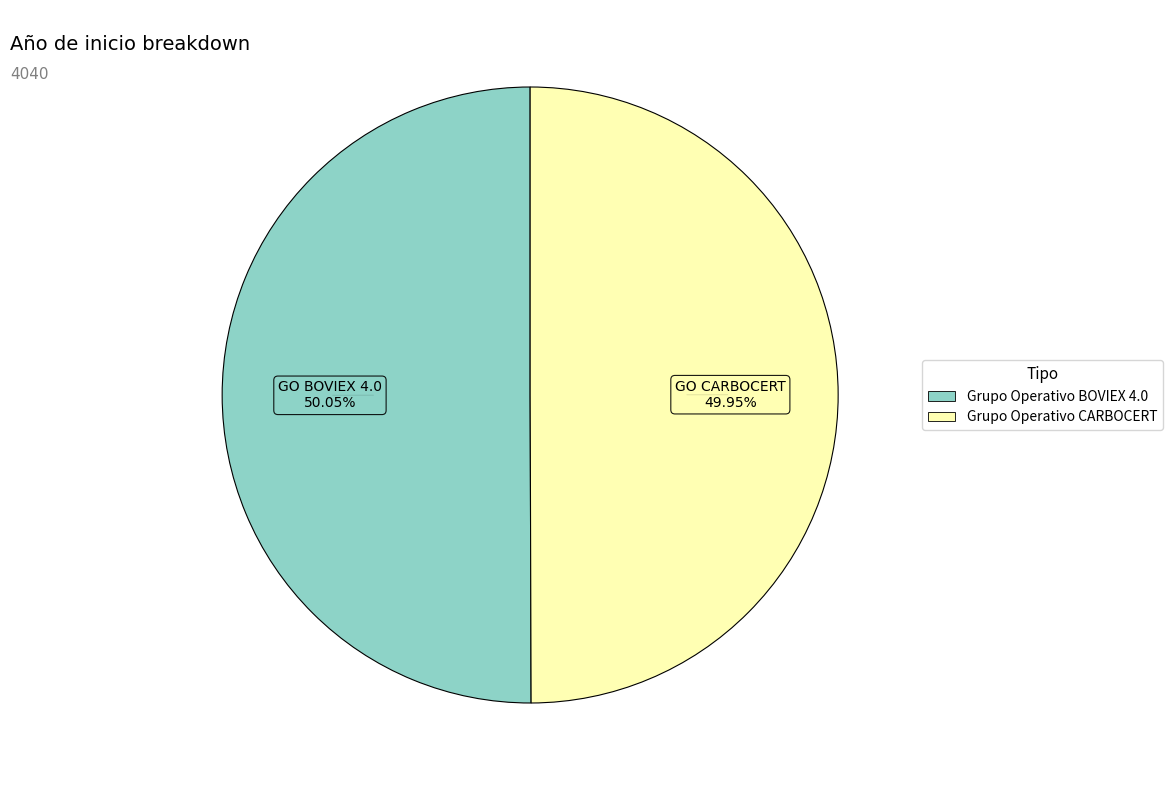

True or false: Grupo Operativo CARBOCERT accounts for 57% of the total.

False